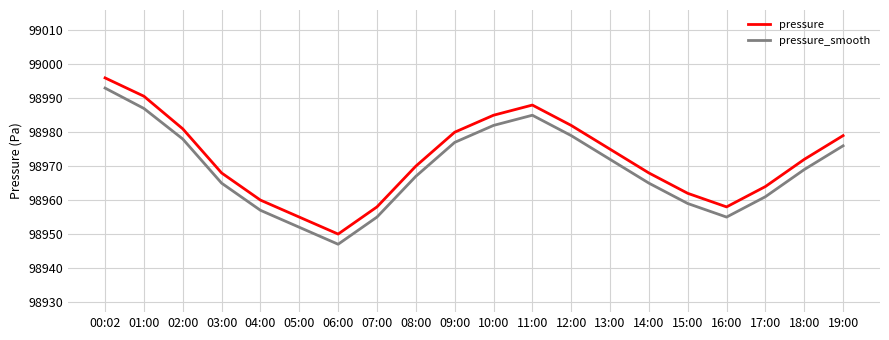

What position from the right is 10:00?

10